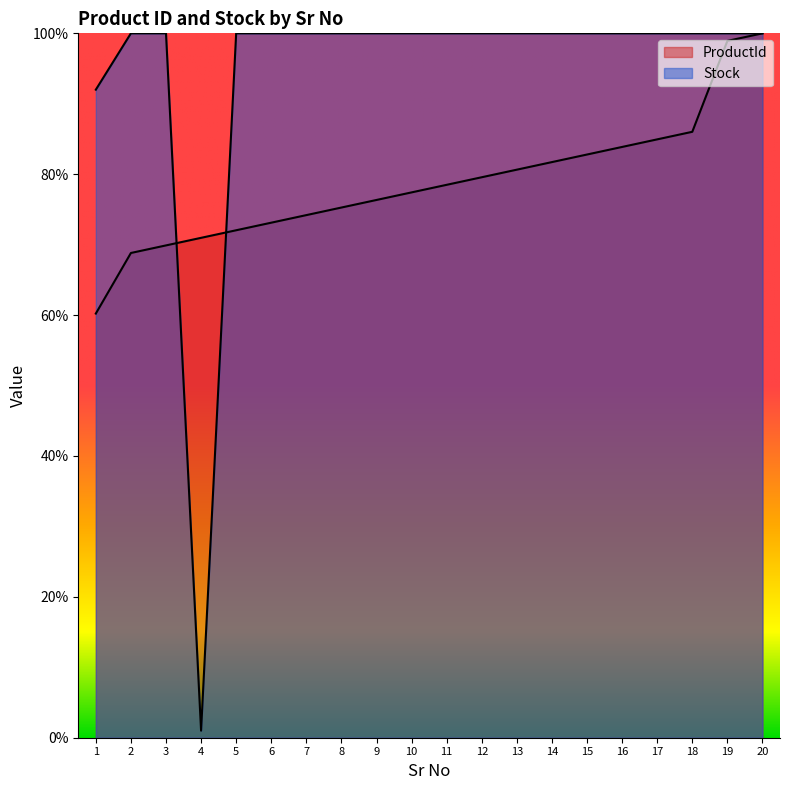

Is it true that Stock equals 170.3 at 16?

False